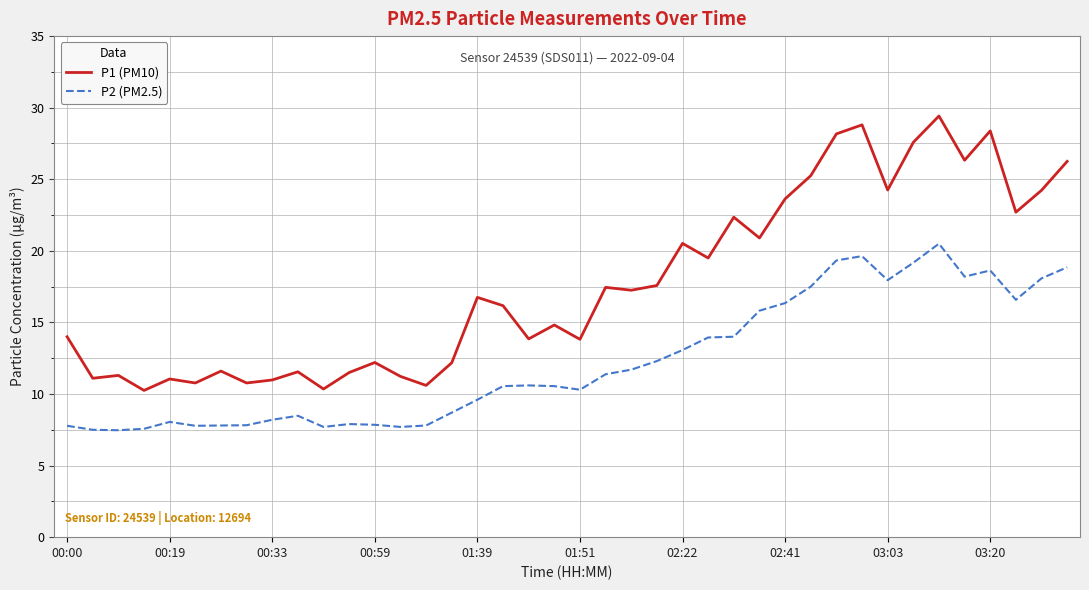

What is the difference between the maximum and minimum values in the P2 (PM2.5) series?

13.0